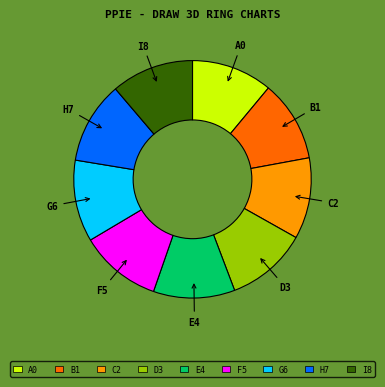

Is there a majority slice in this chart?

No